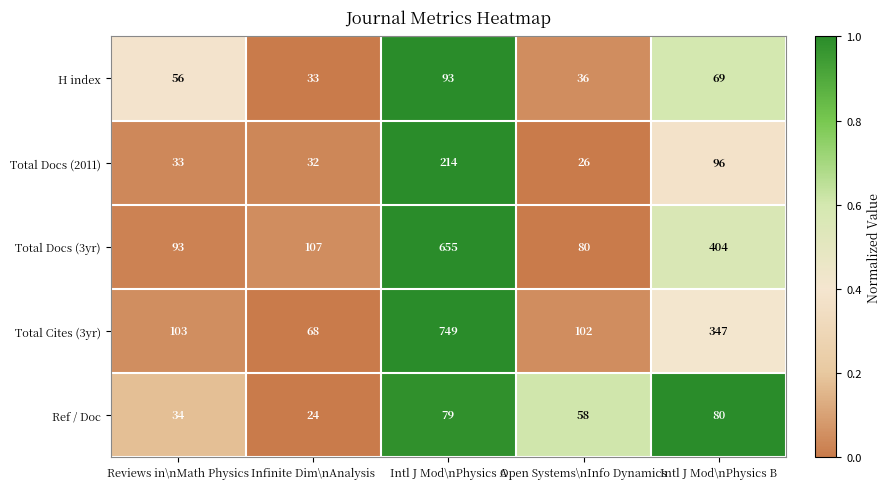

What is the difference between the Total Docs (3yr) values at Infinite Dim\nAnalysis and Open Systems\nInfo Dynamics?

27